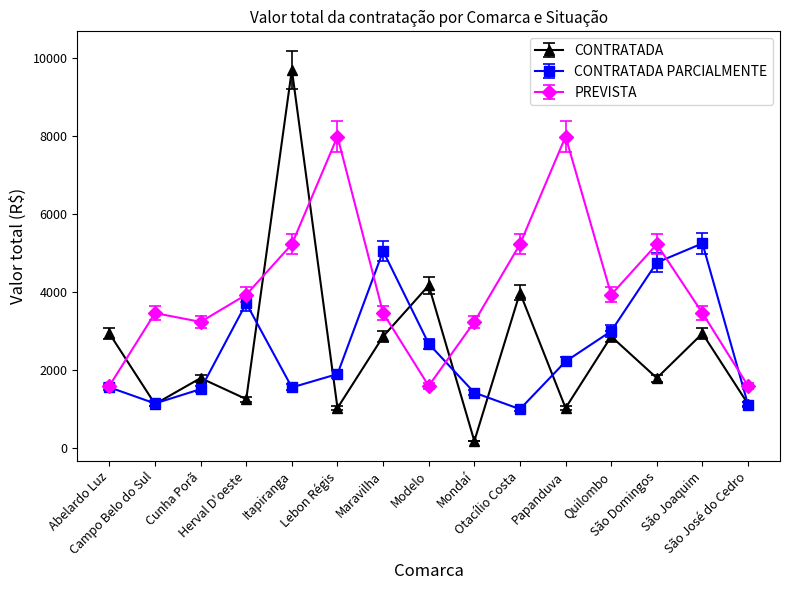

In CONTRATADA PARCIALMENTE, how many points are higher than both neighbors (excluding endpoints)?

3